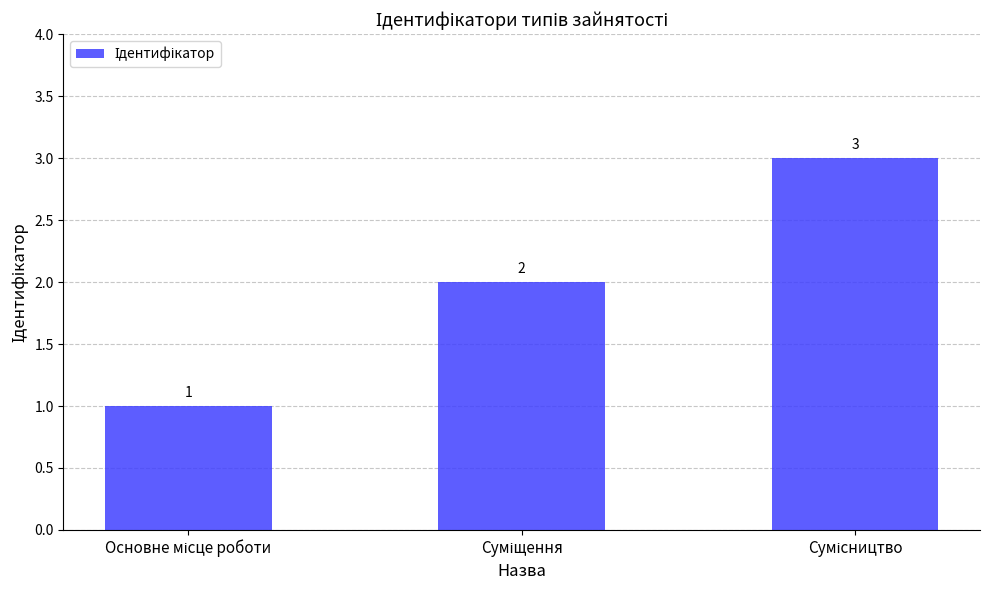

What is the sum of all values?

6